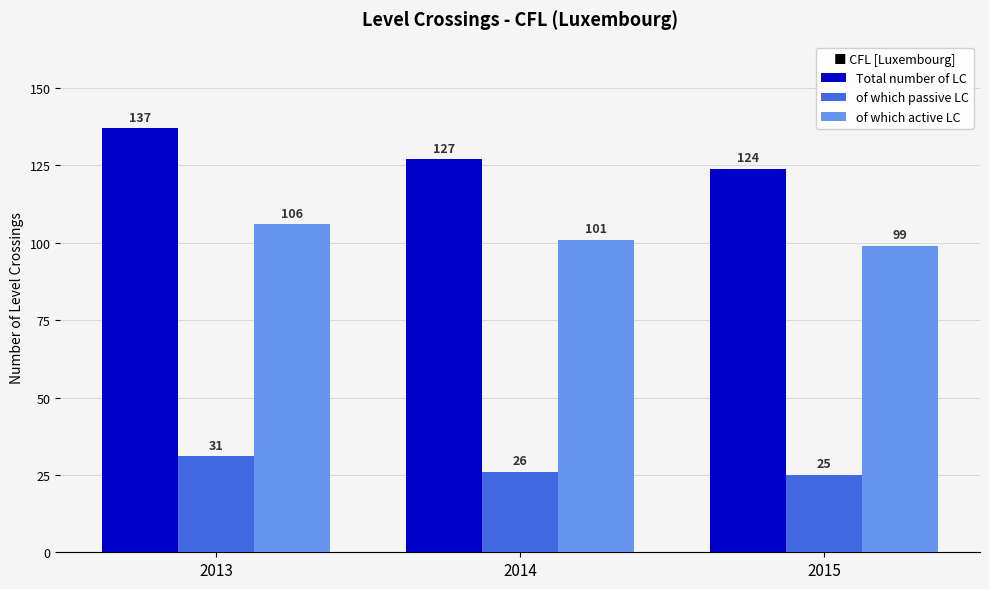

What is the maximum value for Total number of LC?

137